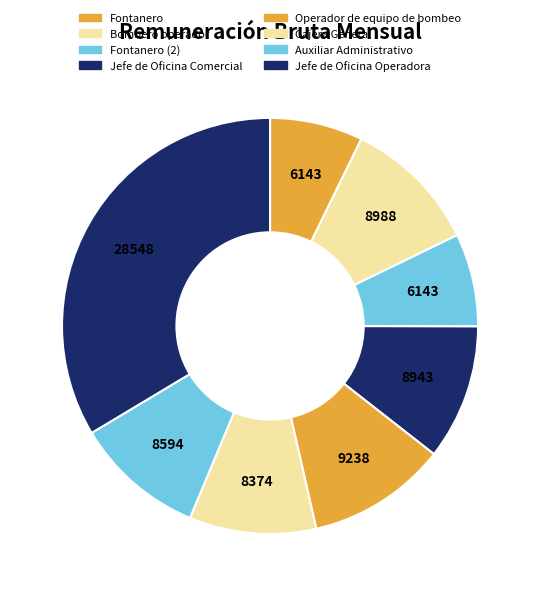

Count the number of slices in the pie.

8